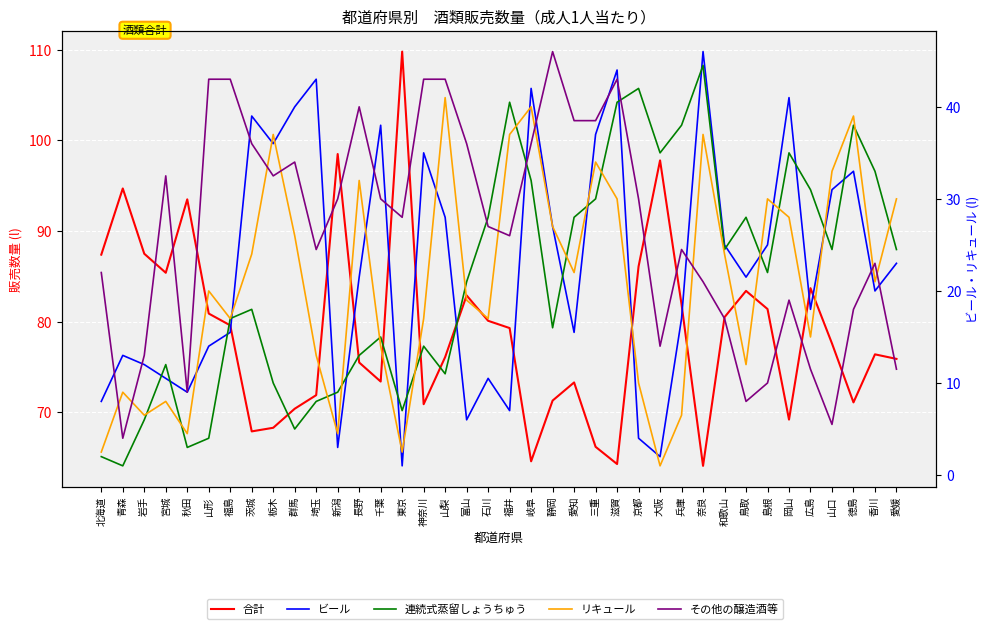

What value does the その他の醸造酒等 series have at 徳島?

18.0